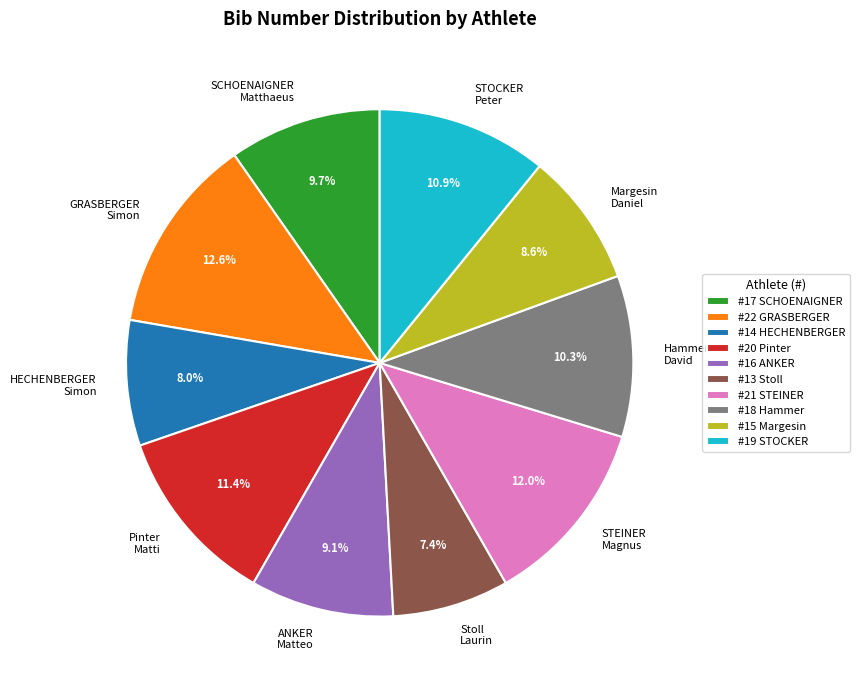

Which slice is the largest?

GRASBERGER Simon